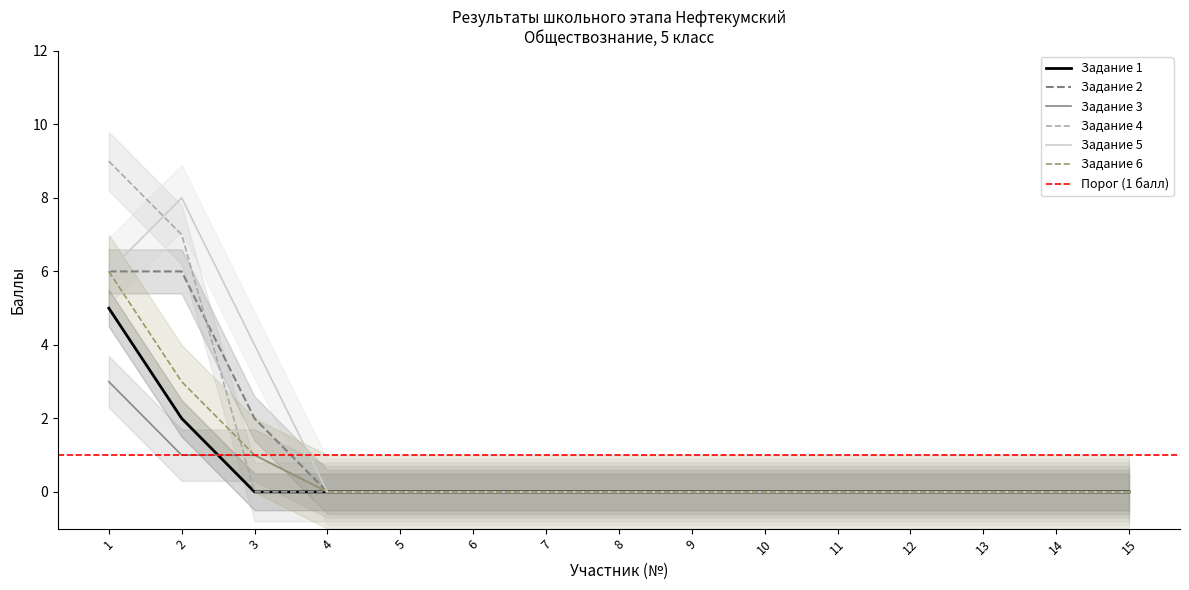

Does the chart display data point markers on the line(s)?

No